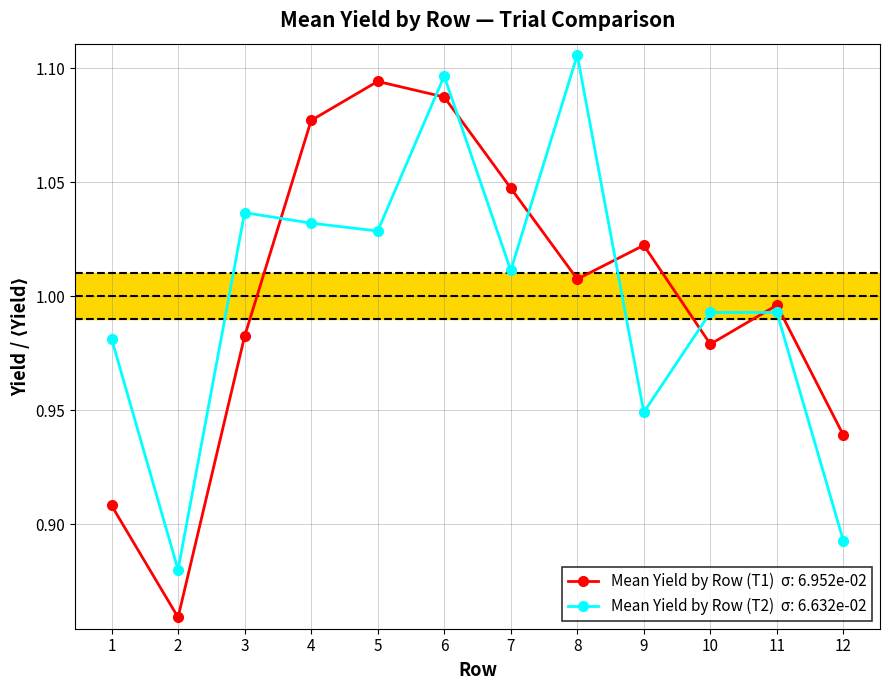

At which category is the sum across all series the highest?

6